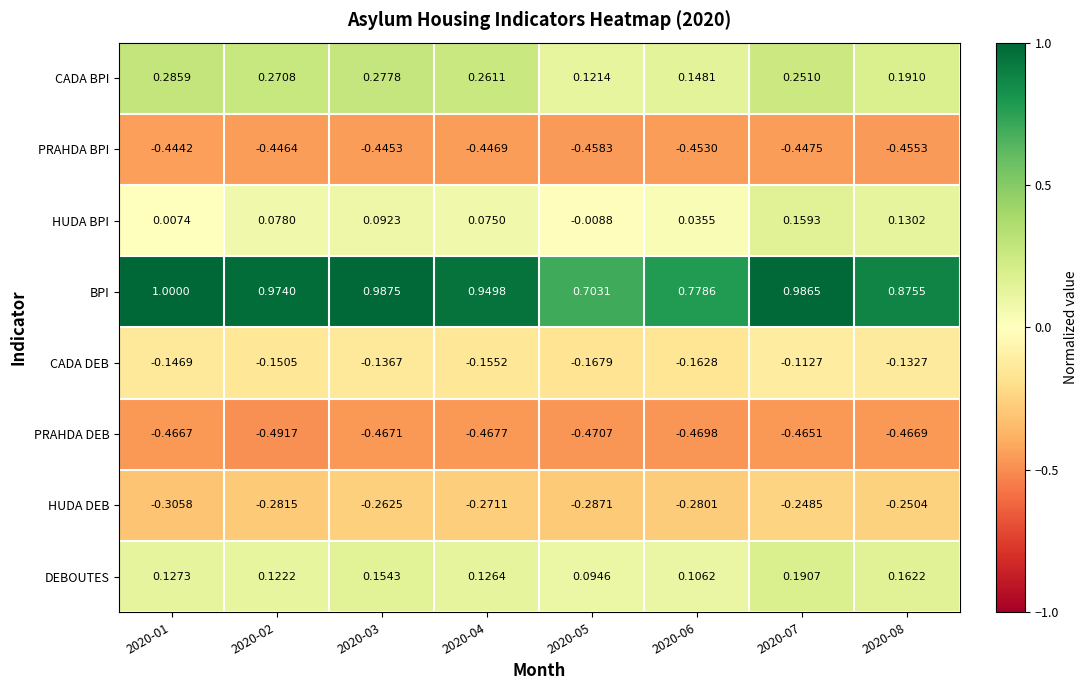

Which series changed the most between 2020-04 and 2020-05?

BPI